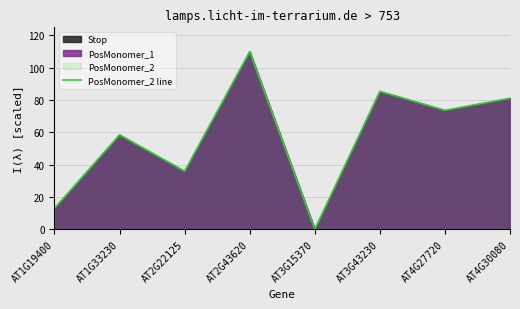

What is the difference between the values at AT2G43620 and AT4G27720?

36.3